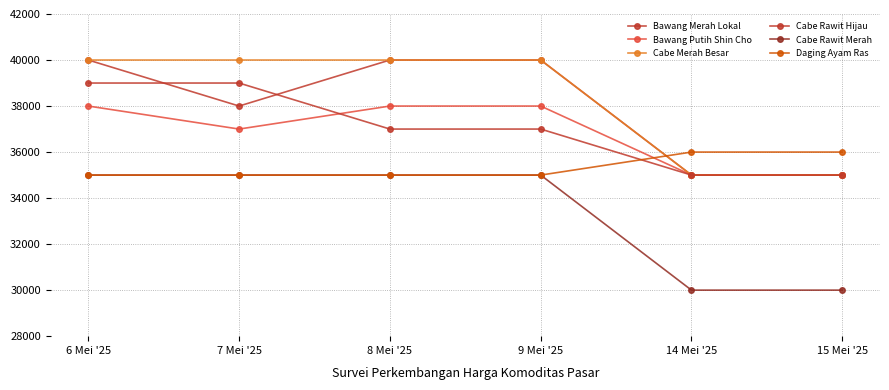

What is the label of the 5th point from the right?

7 Mei '25